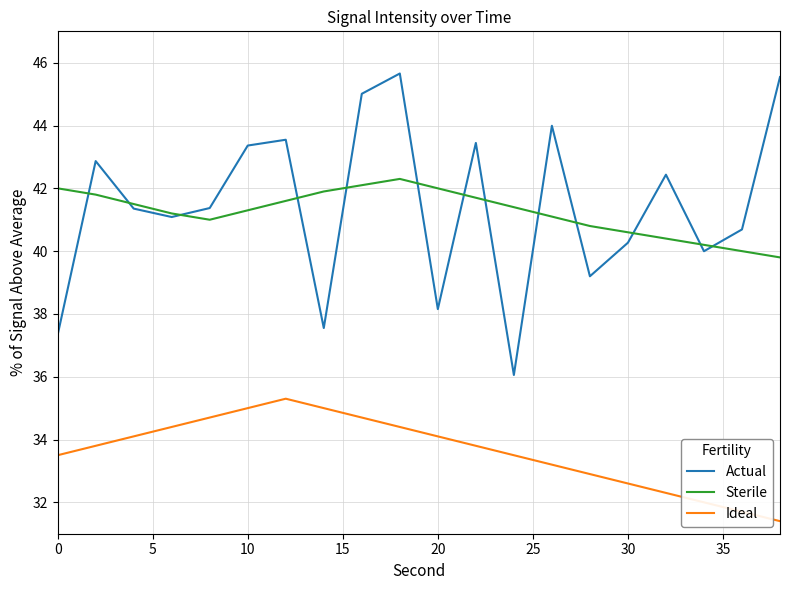

True or false: Ideal has more than 2 interior local peaks.

False